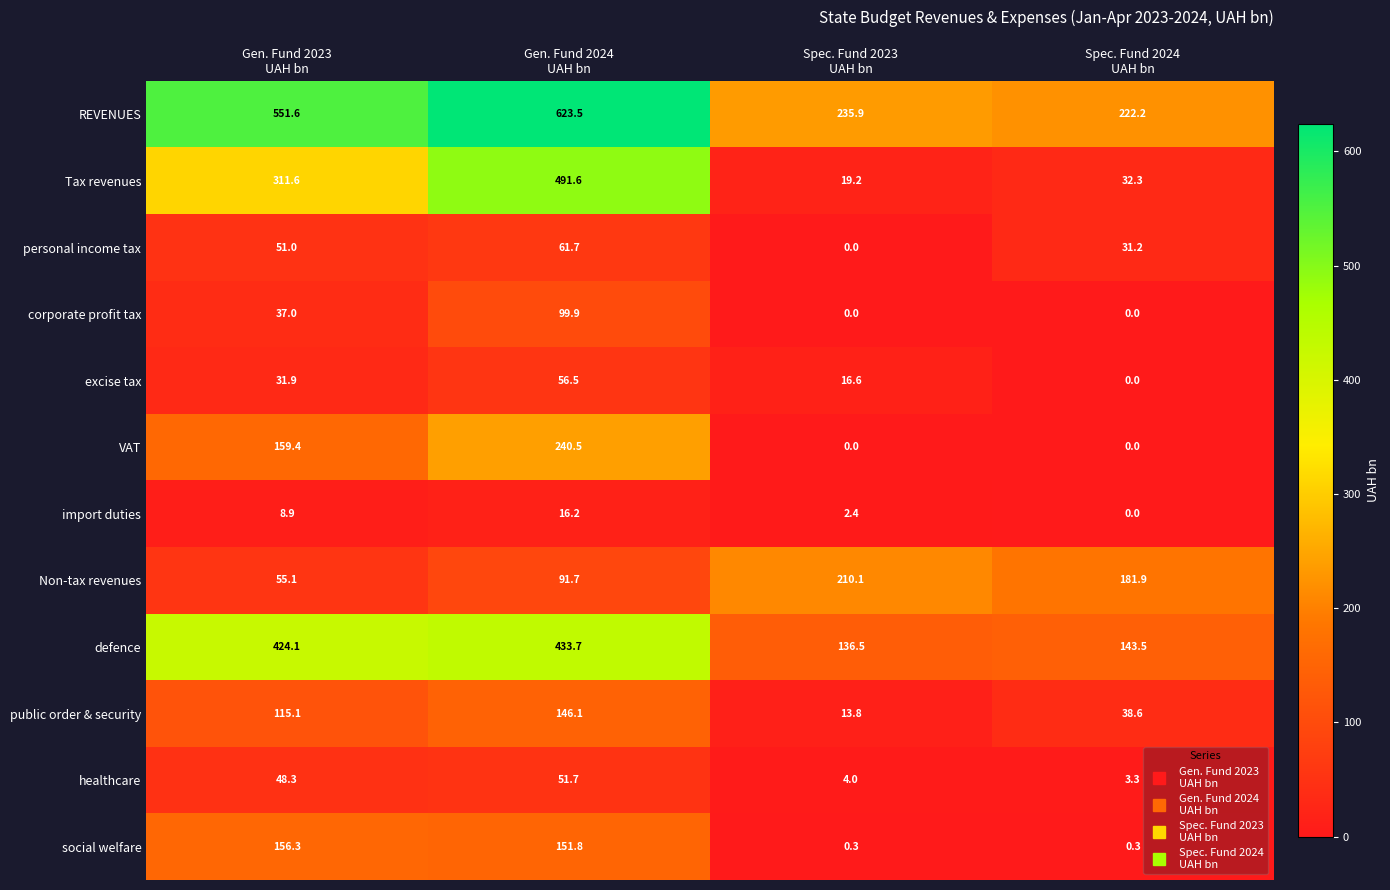

Rank the series by their maximum value, from lowest to highest.

import duties, healthcare, excise tax, personal income tax, corporate profit tax, public order & security, social welfare, Non-tax revenues, VAT, defence, Tax revenues, REVENUES